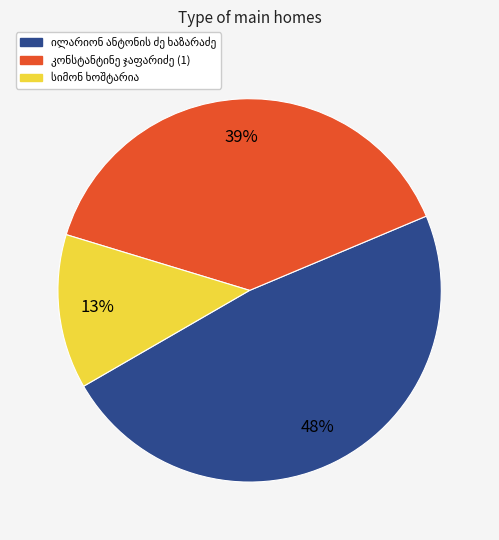

Is there any slice that represents more than half of the pie?

No